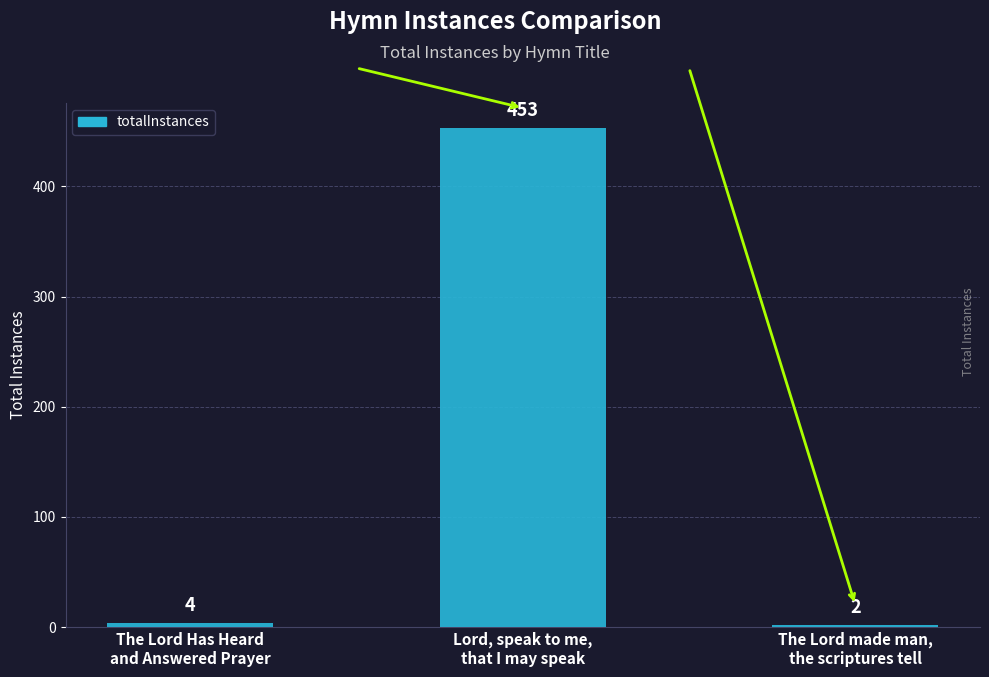

Which label corresponds to the smallest value in the chart?

The Lord made man,
the scriptures tell